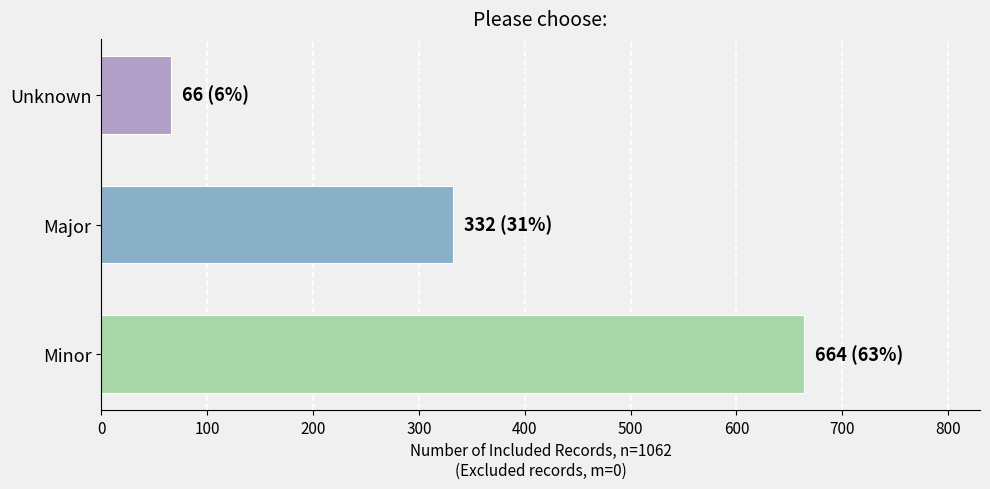

List the labels in order of value, largest first.

Minor, Major, Unknown